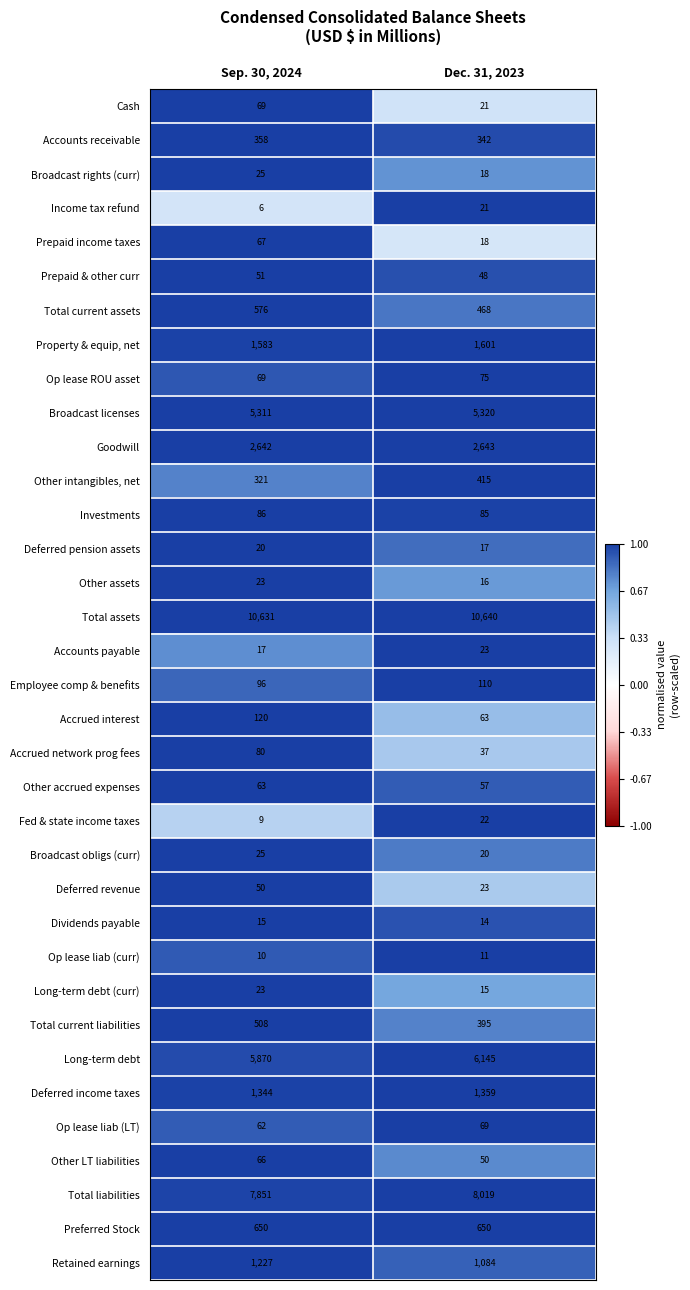

What is the smallest value displayed?

6